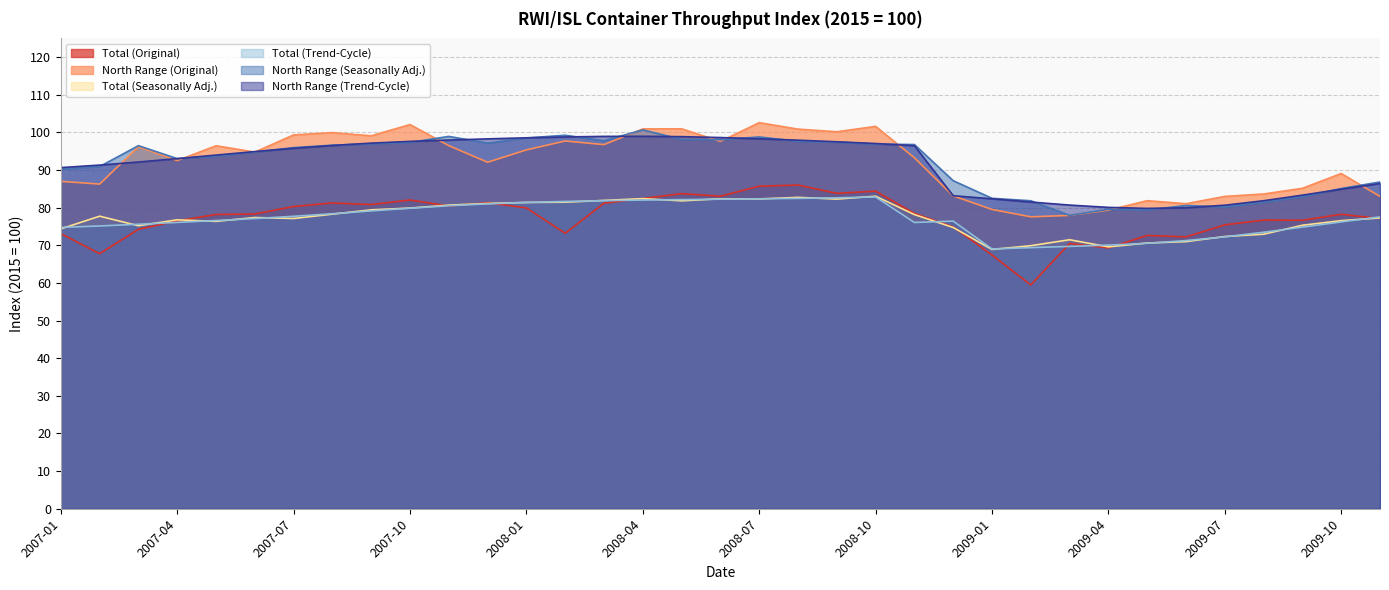

How many intersections are there between Total (Seasonally Adj.) and Total (Original)?

8